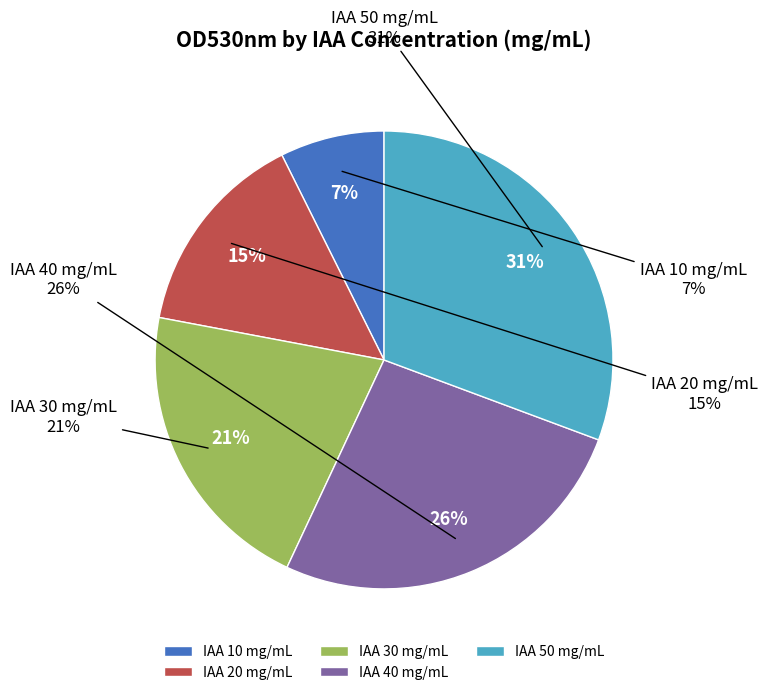

Does 40 represent more than half of the total?

No